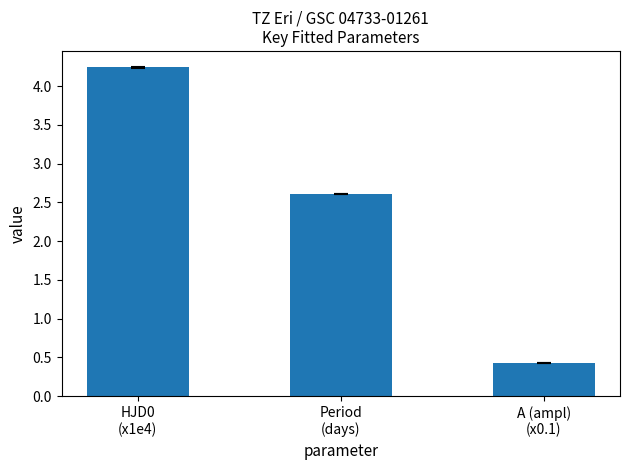

What is the maximum value shown in the chart?

4.2